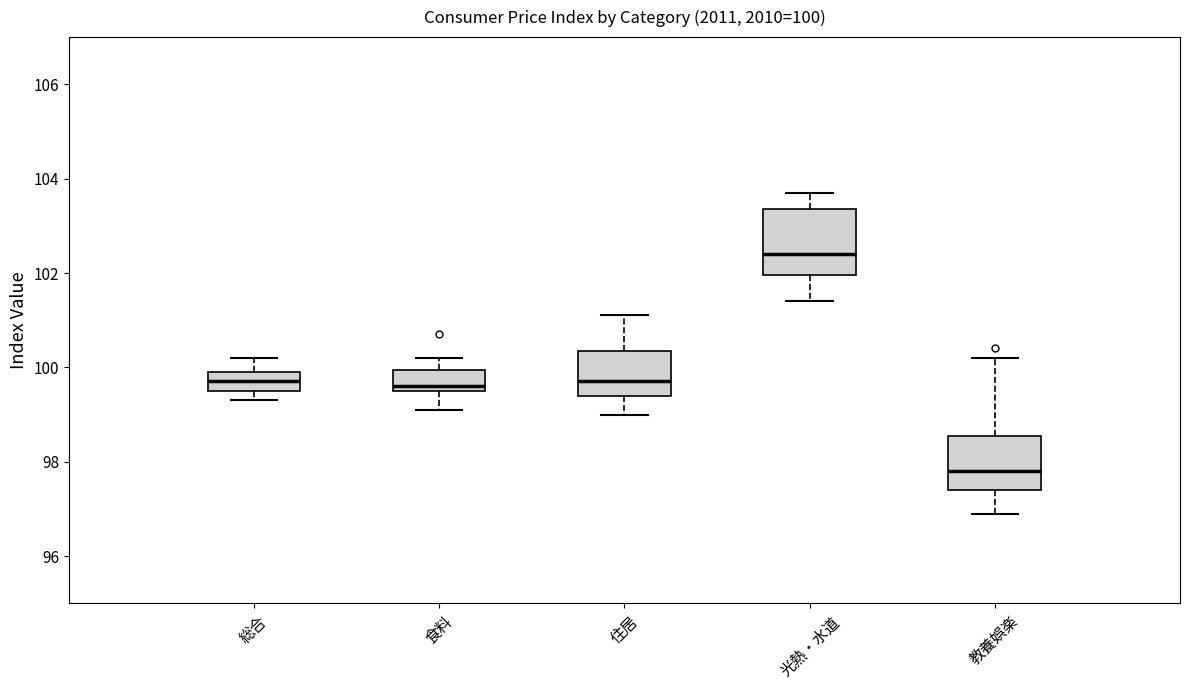

Which box has the highest median line?

光熱・水道